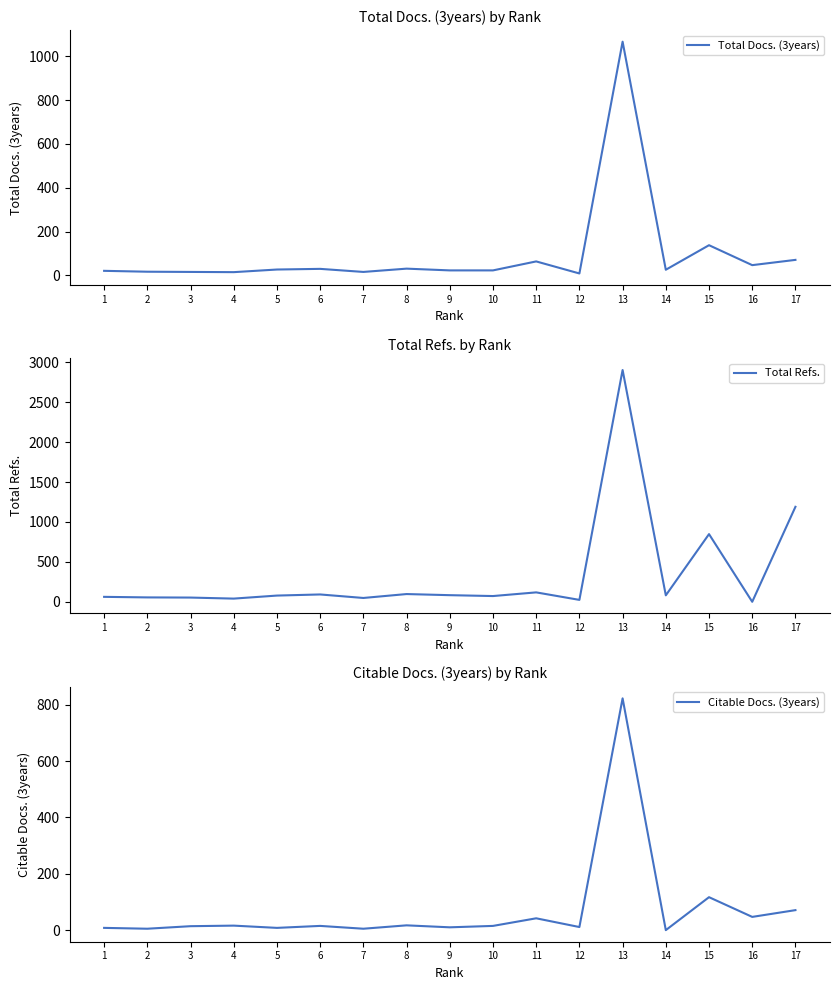

True or false: Total Docs. (3years) has a value of 6 at 12.

False